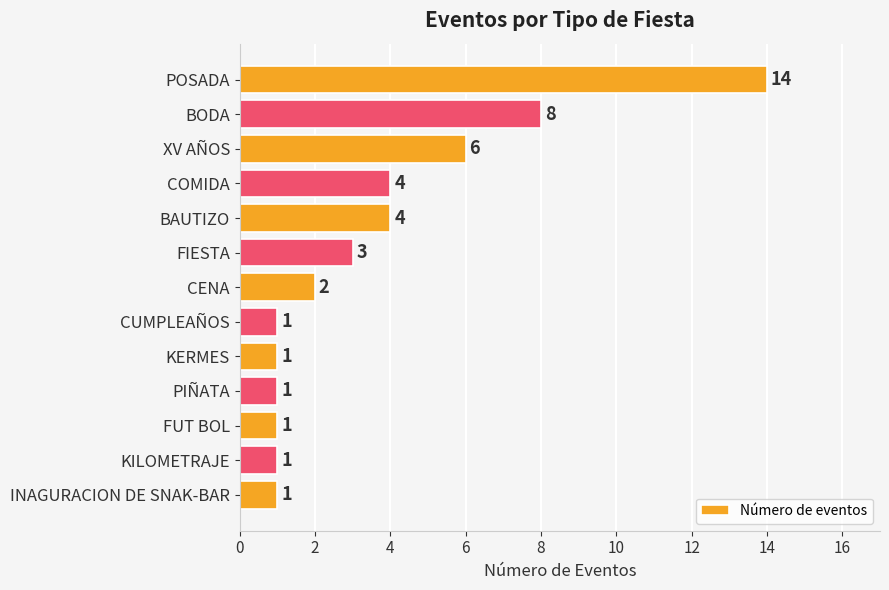

Which category has the highest value across all series?

POSADA